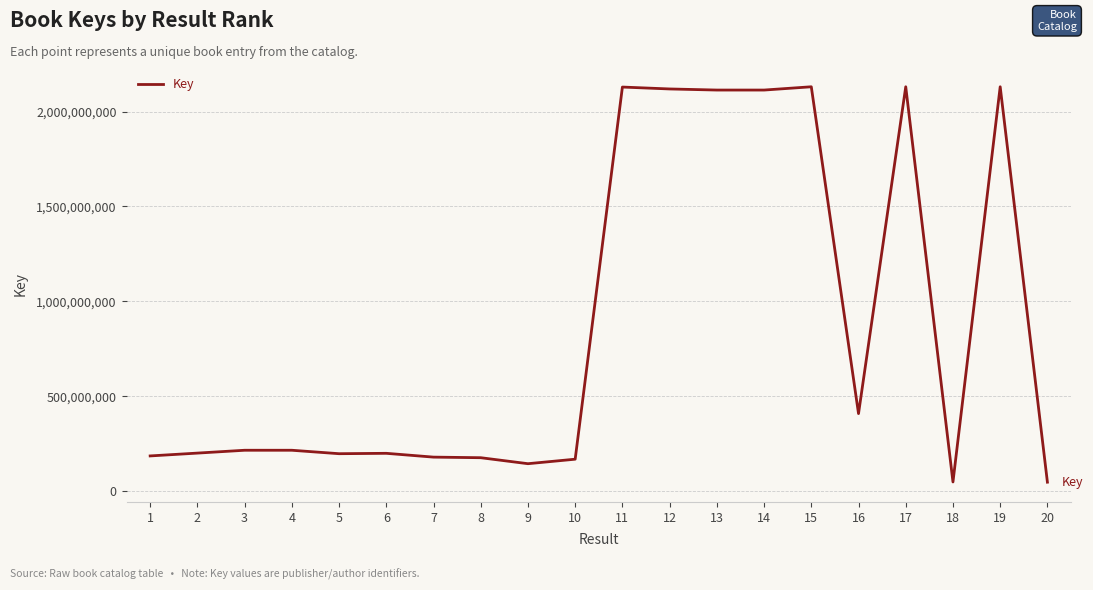

What is the ratio of the value at 13 to the value at 7?

11.8